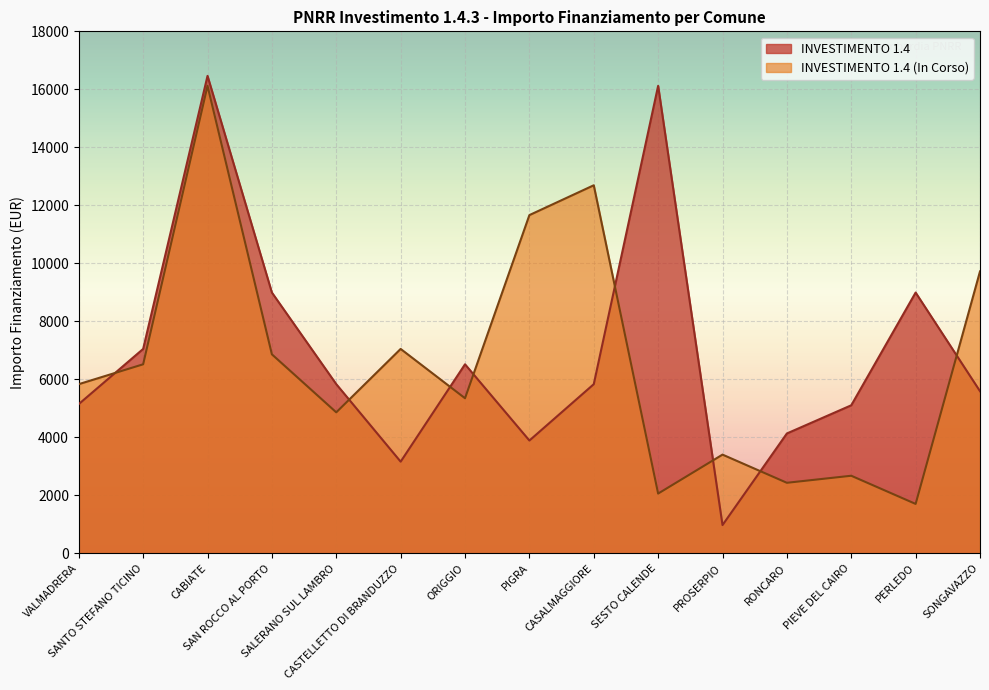

Reading left to right, list all the values displayed in this chart.

INVESTIMENTO 1.4: 5145	7047	16464	8991	5832	3159	6517	3888	5831	16121	972	4131	5103	8991	5589
INVESTIMENTO 1.4 (In Corso): 5832	6517	16121	6860	4860	7047	5346	11662	12691	2058	3402	2430	2673	1701	9720